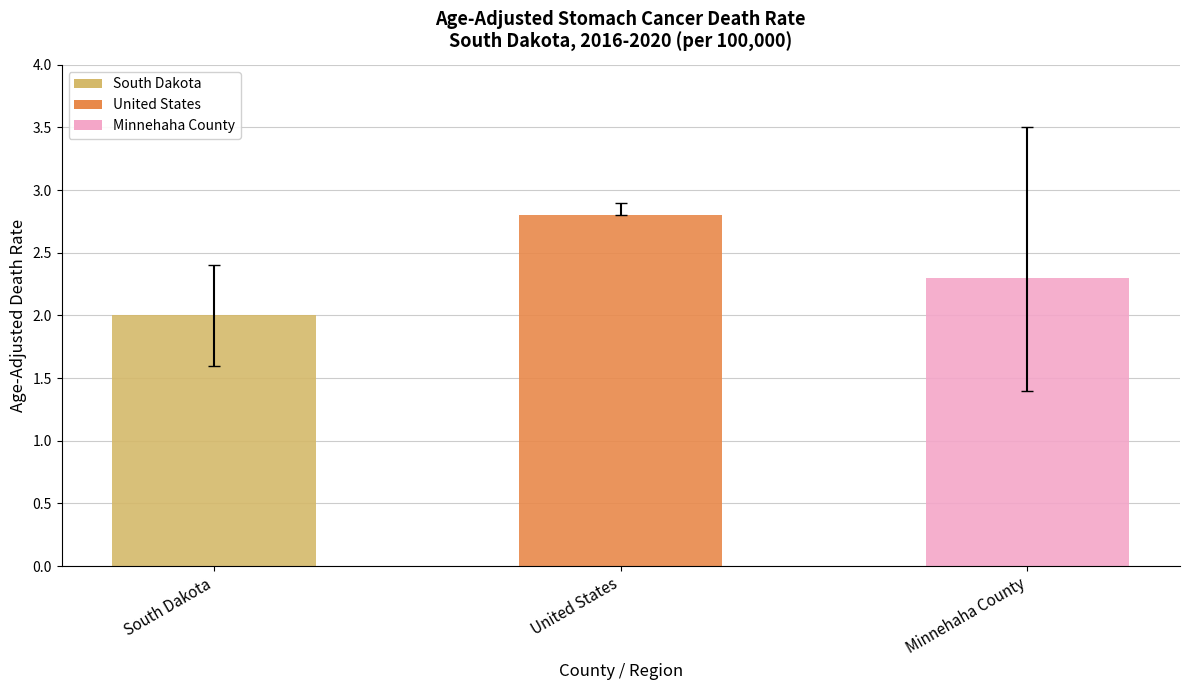

How many values exceed 2?

2